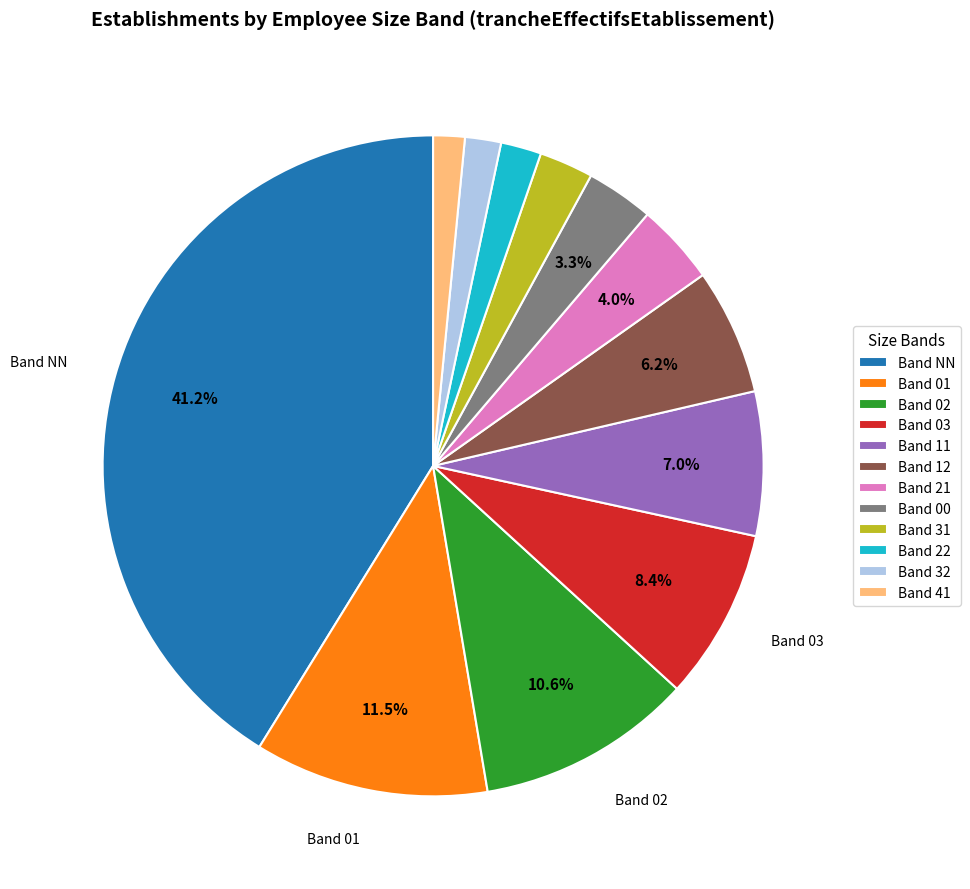

Do Band 03 and Band 32 together represent more than half of the pie?

No